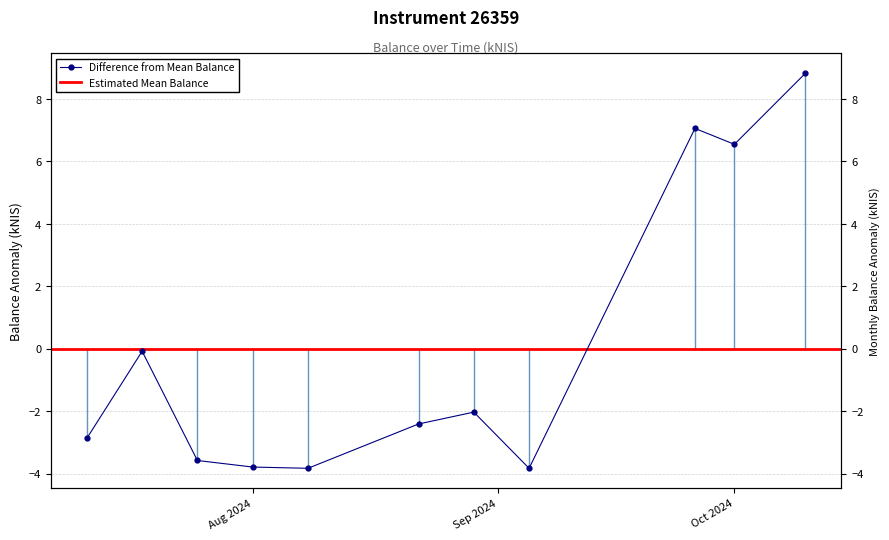

True or false: the data shows -2.9 at 2024-07-11.

True